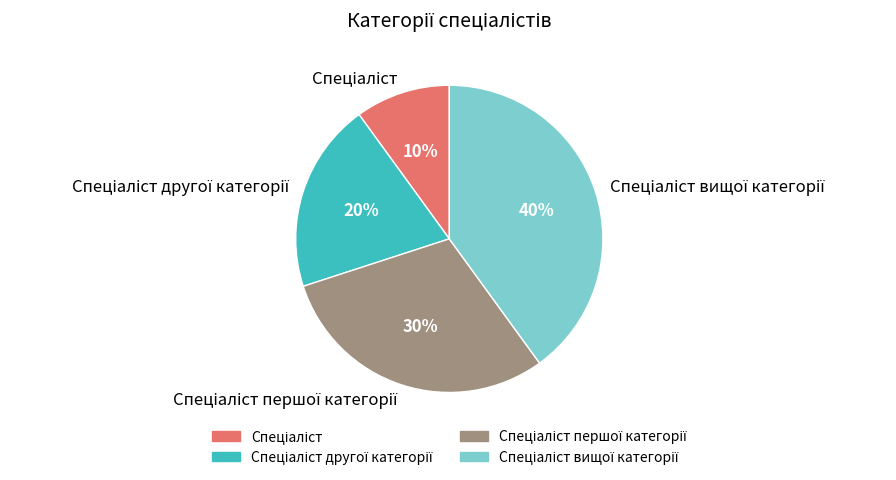

Does any single category account for the majority?

No